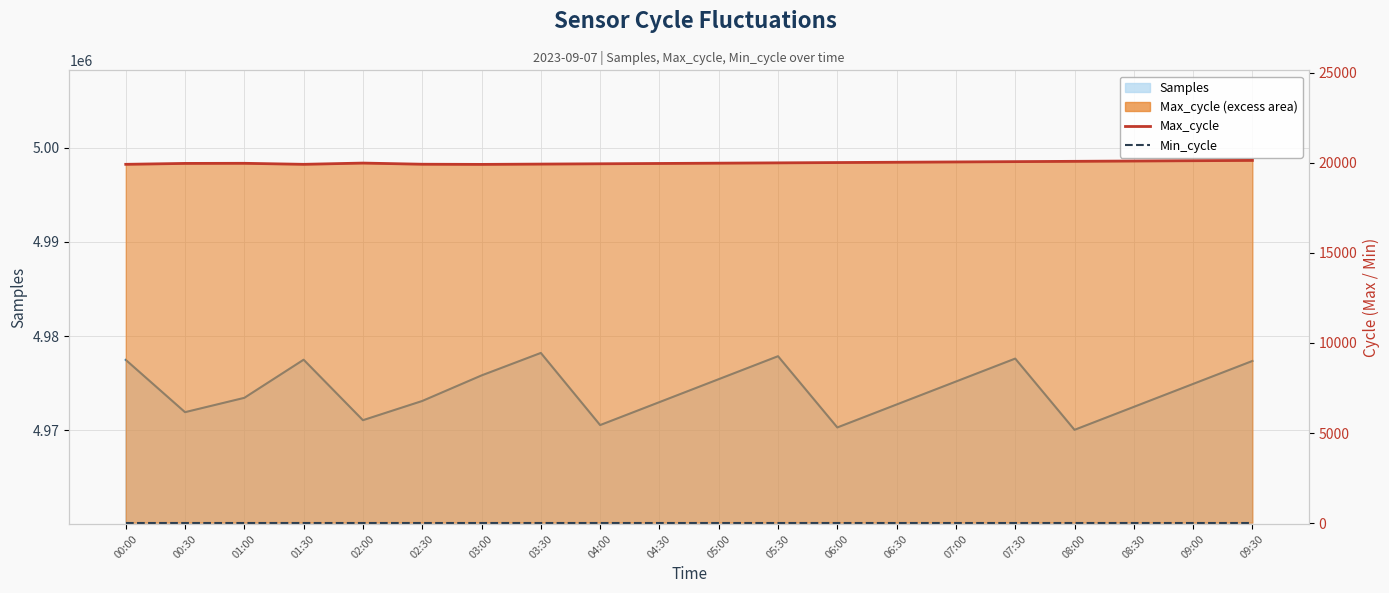

In Max_cycle, how many points are lower than both neighbors (excluding endpoints)?

2